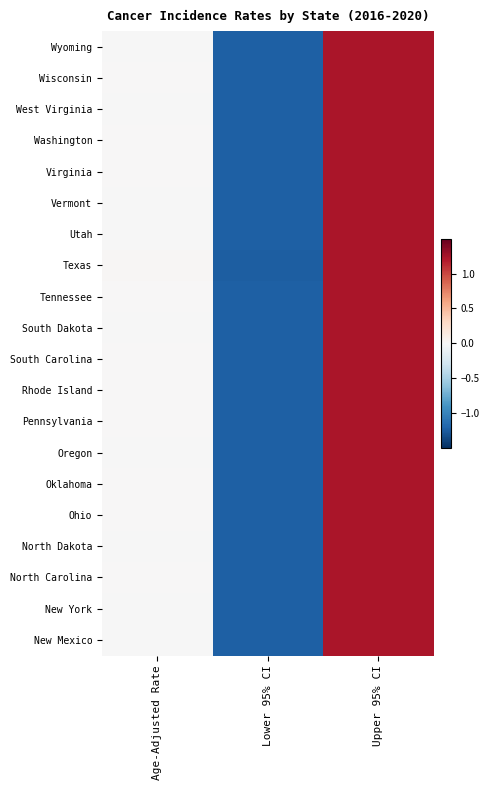

Which series has the largest range (max minus min)?

South Carolina